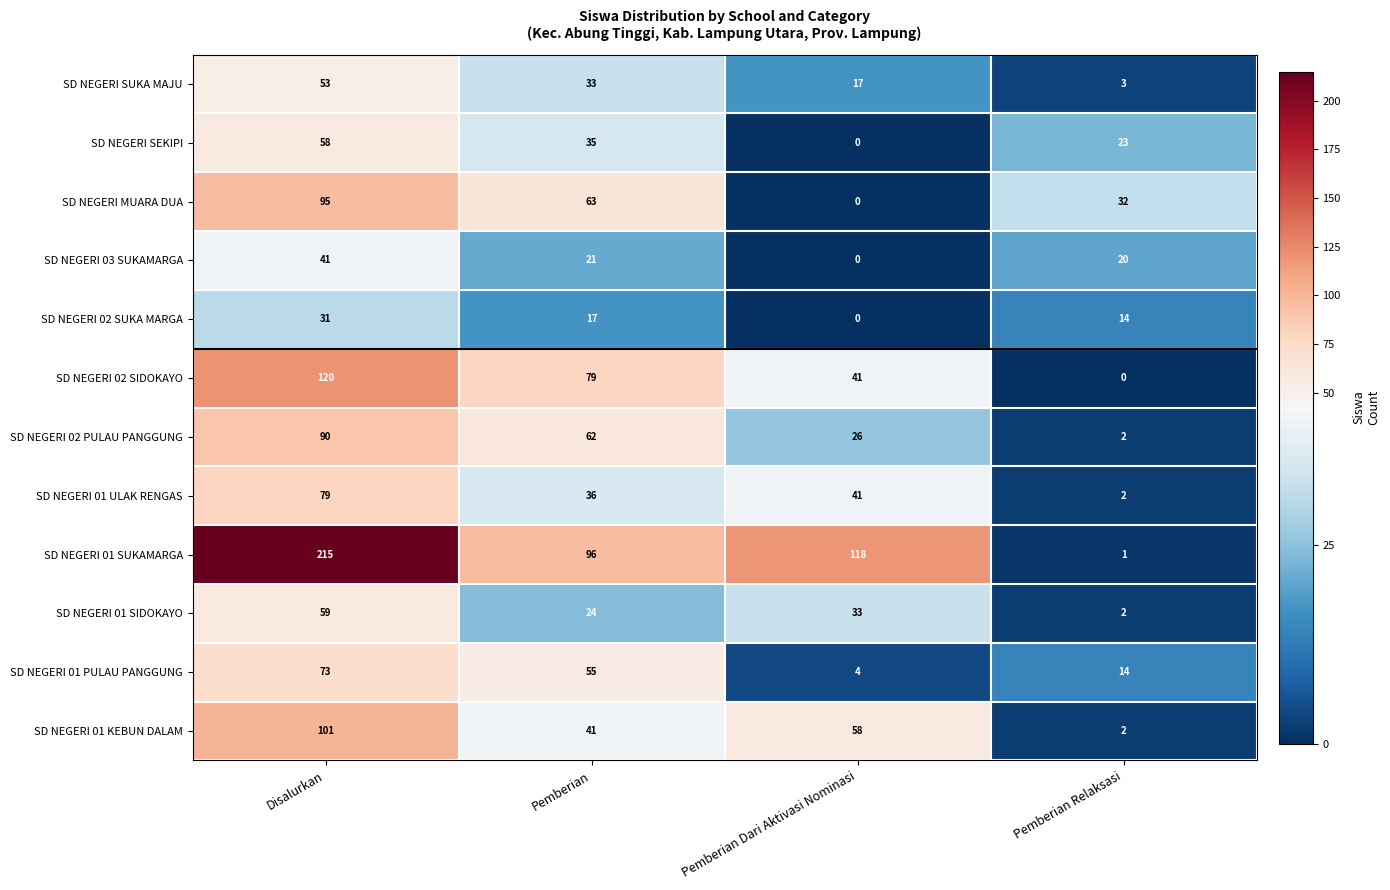

Count the SD NEGERI SEKIPI values in the range 23 to 58.

3